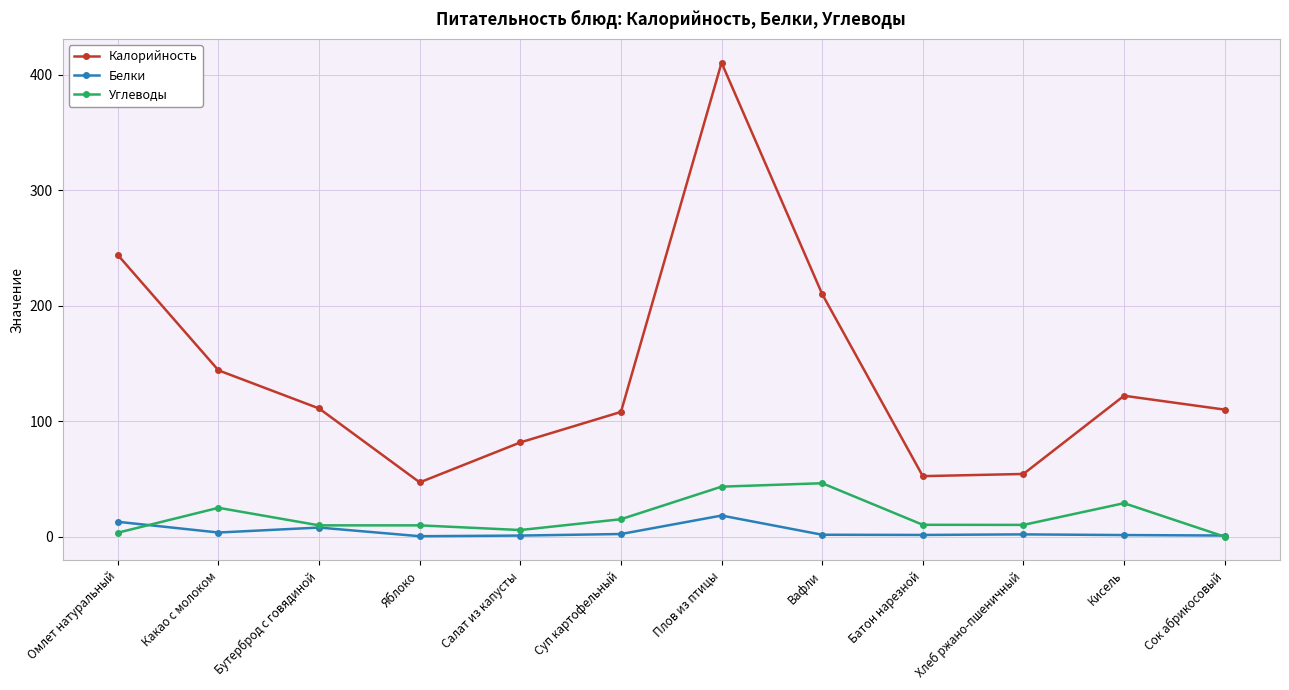

How many values in the Углеводы series are below 10?

5